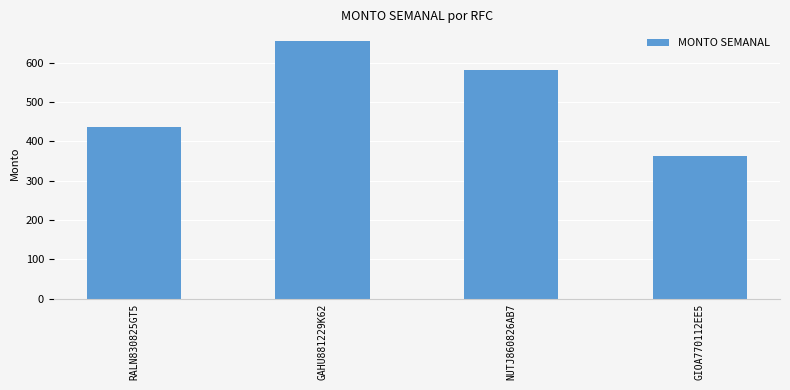

What is the difference between the maximum and minimum values?

290.8